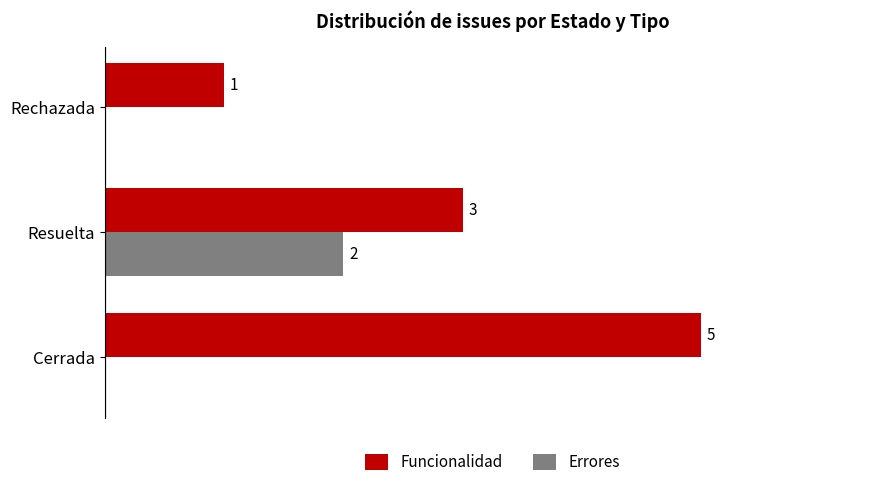

Where is Funcionalidad nearest to the value 3?

Resuelta